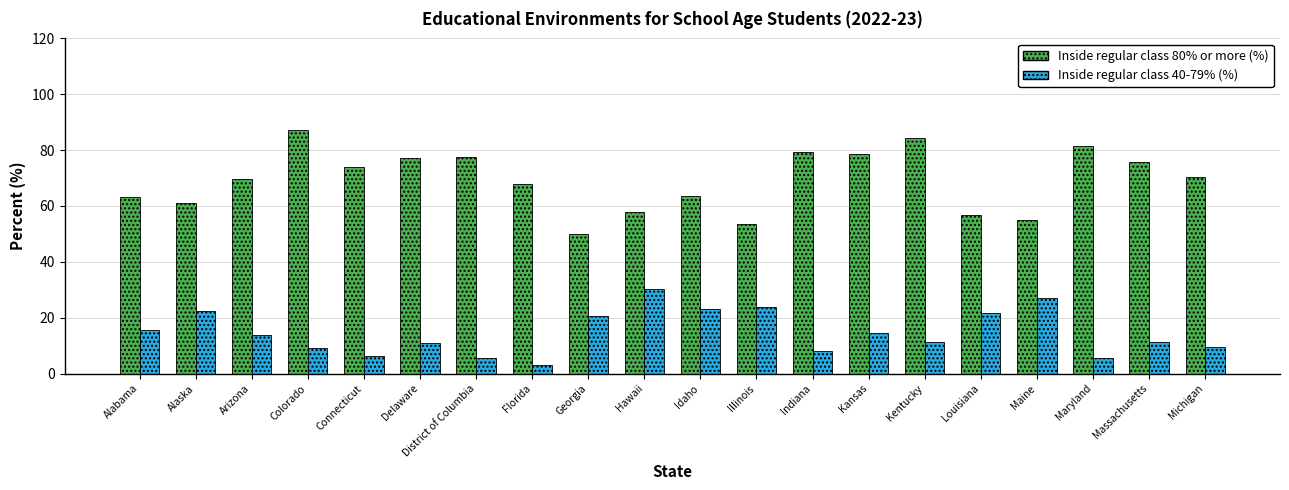

How many groups of bars are there?

20